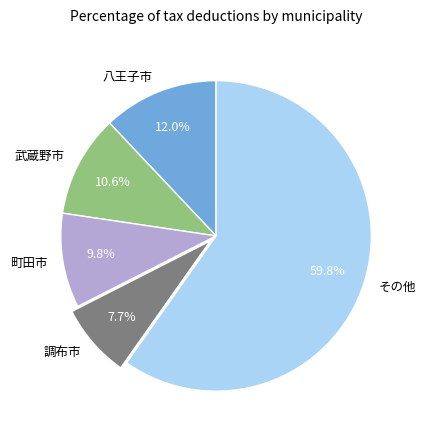

To the nearest percent, what is the difference between the largest and smallest slice percentages?

52%